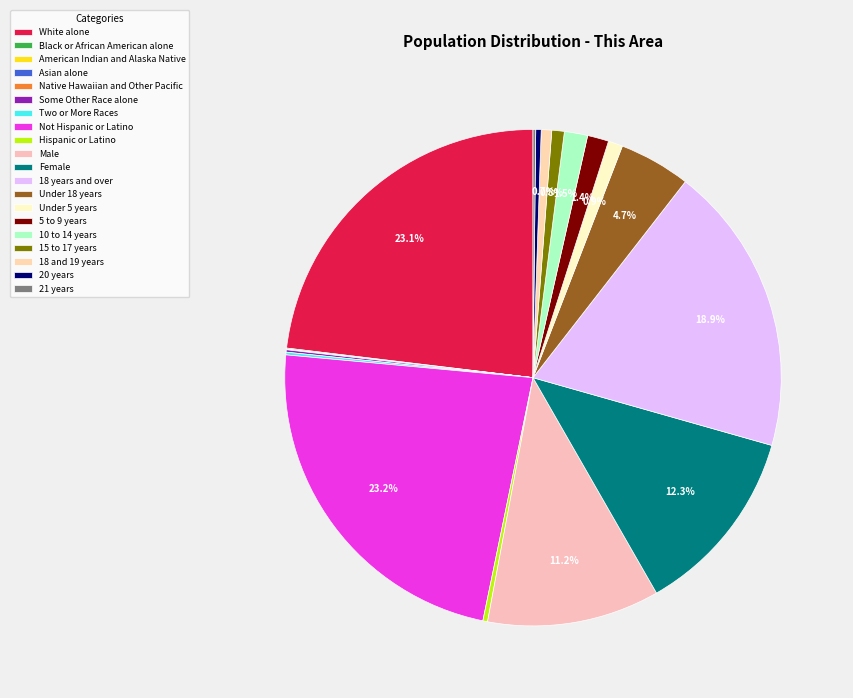

To the nearest percent, what portion does White alone represent?

23%